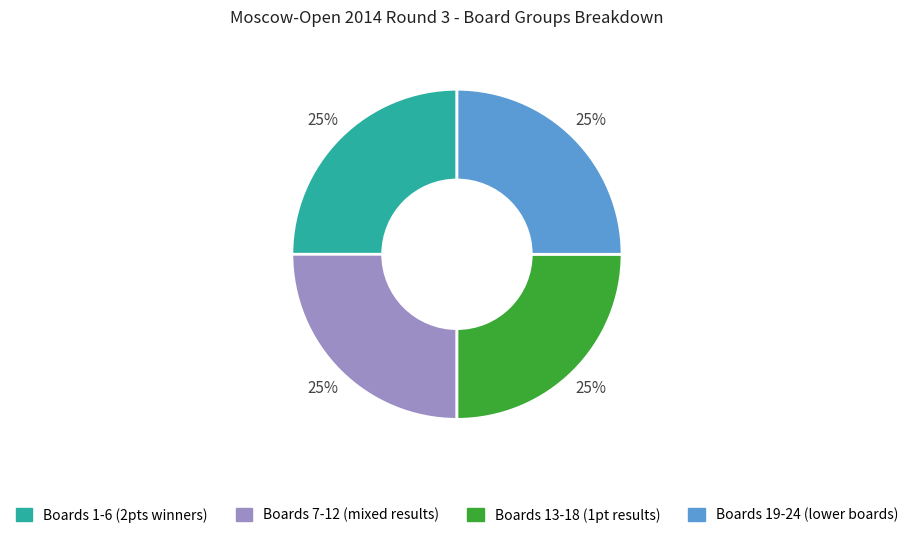

To the nearest percent, what is the average slice percentage?

25%